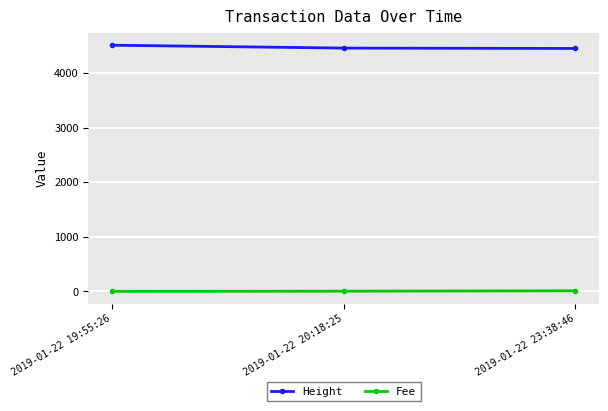

Which category has the highest value across all series?

2019-01-22 19:55:26